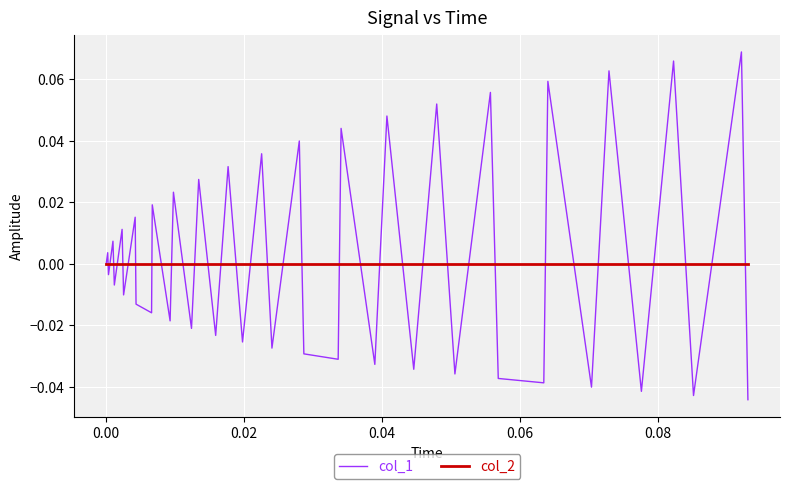

True or false: col_1 and col_2 cross at least once.

True